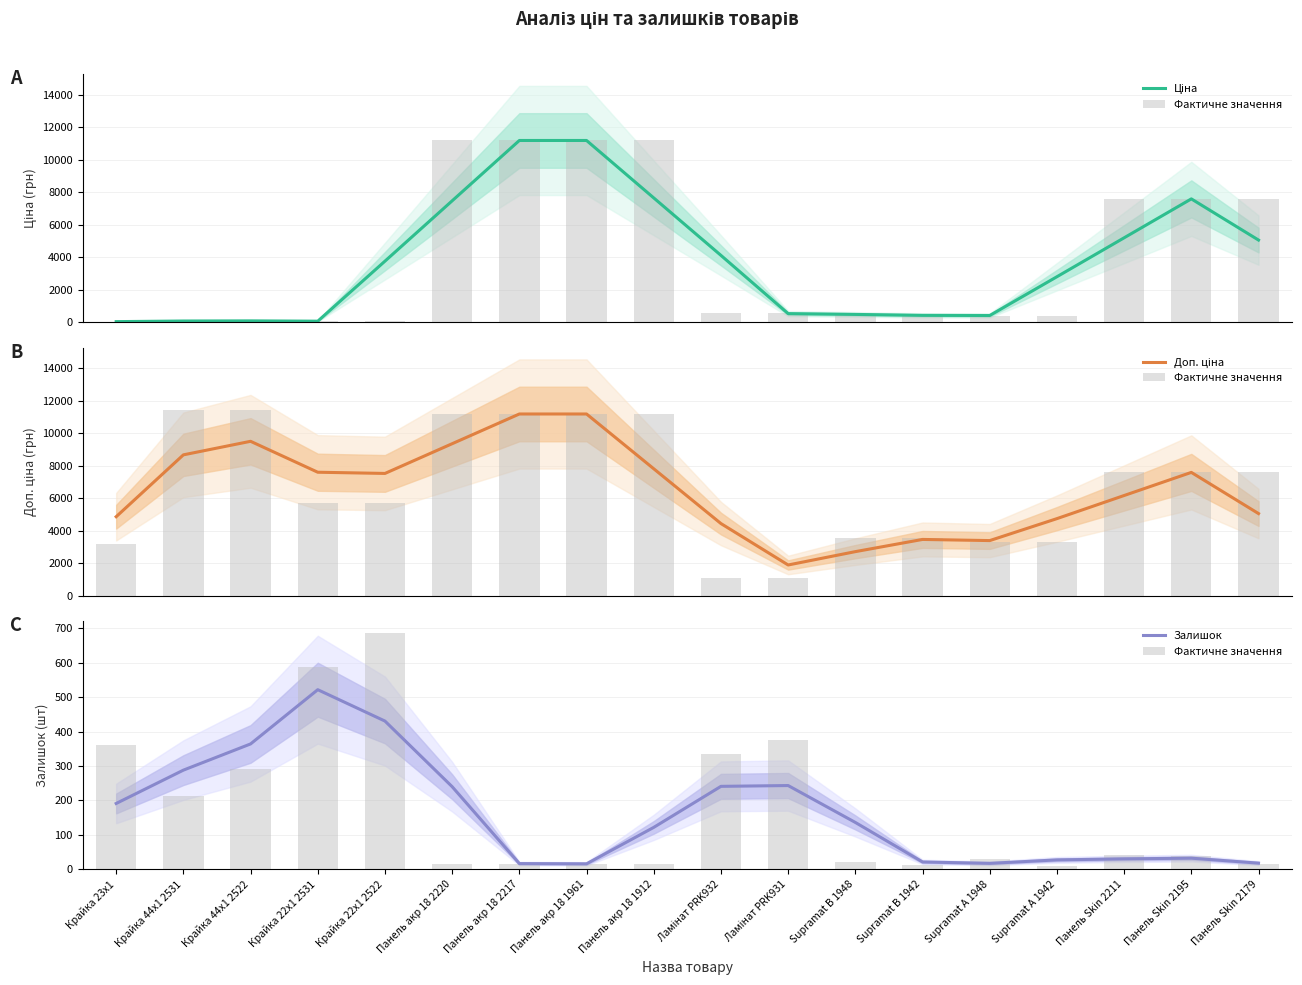

Read the Ціна value at Панель акр 18 2217.

11188.2